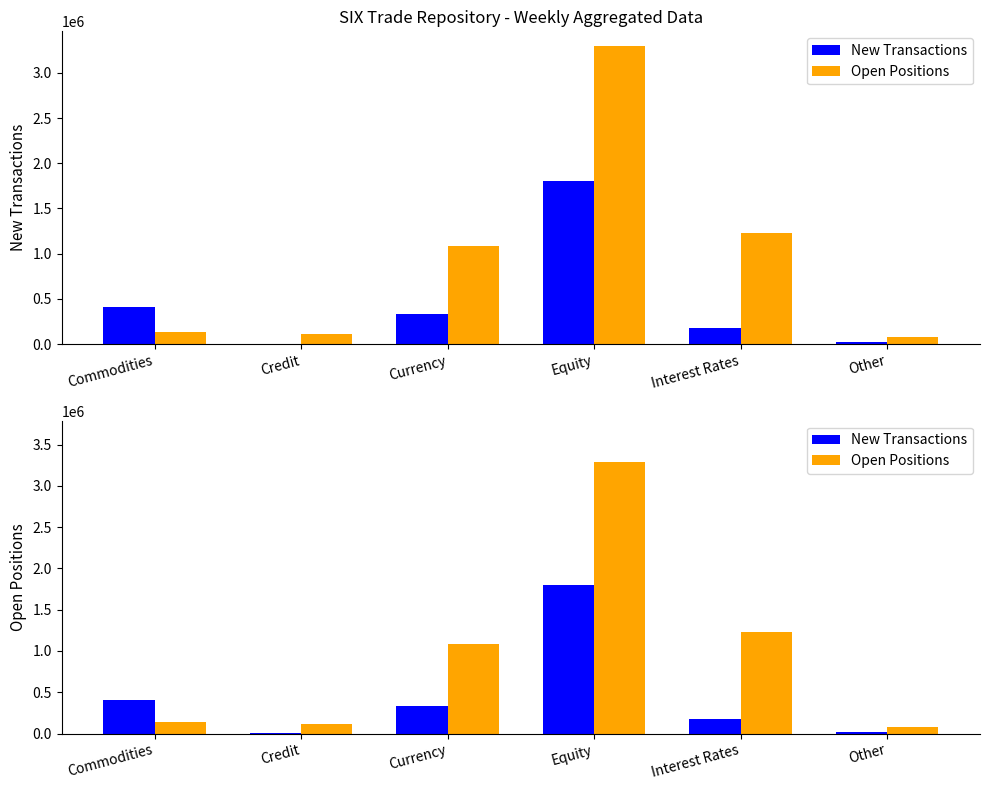

True or false: New Transactions has a value of 959 at Credit.

True